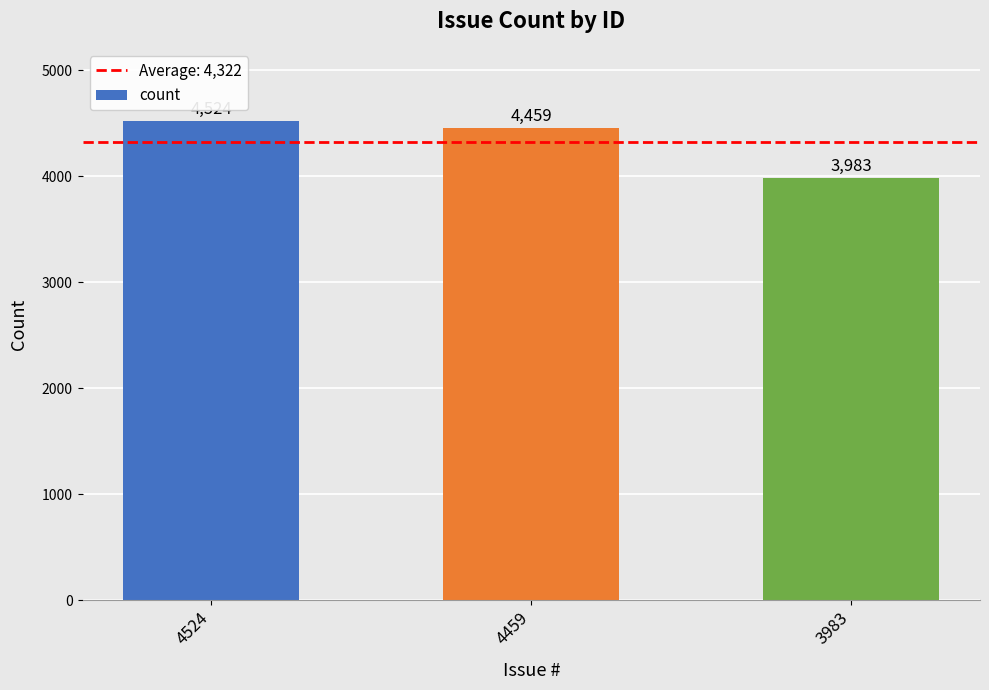

How many values are between 3983 and 4524?

3